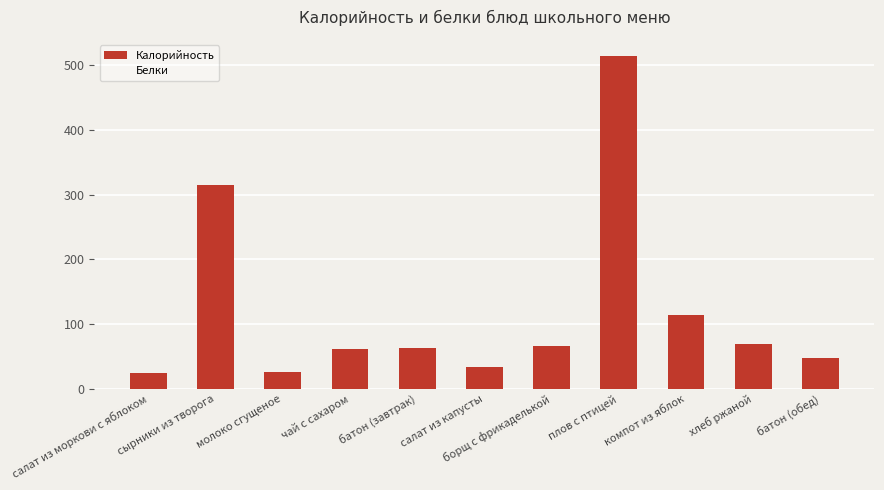

List the series in order of their overall mean, lowest first.

Белки, Калорийность